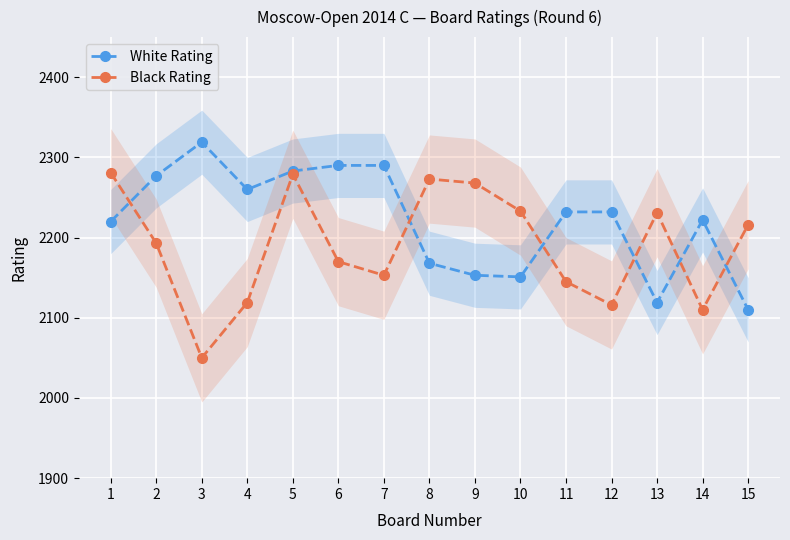

Read the White Rating value at 5.

2283